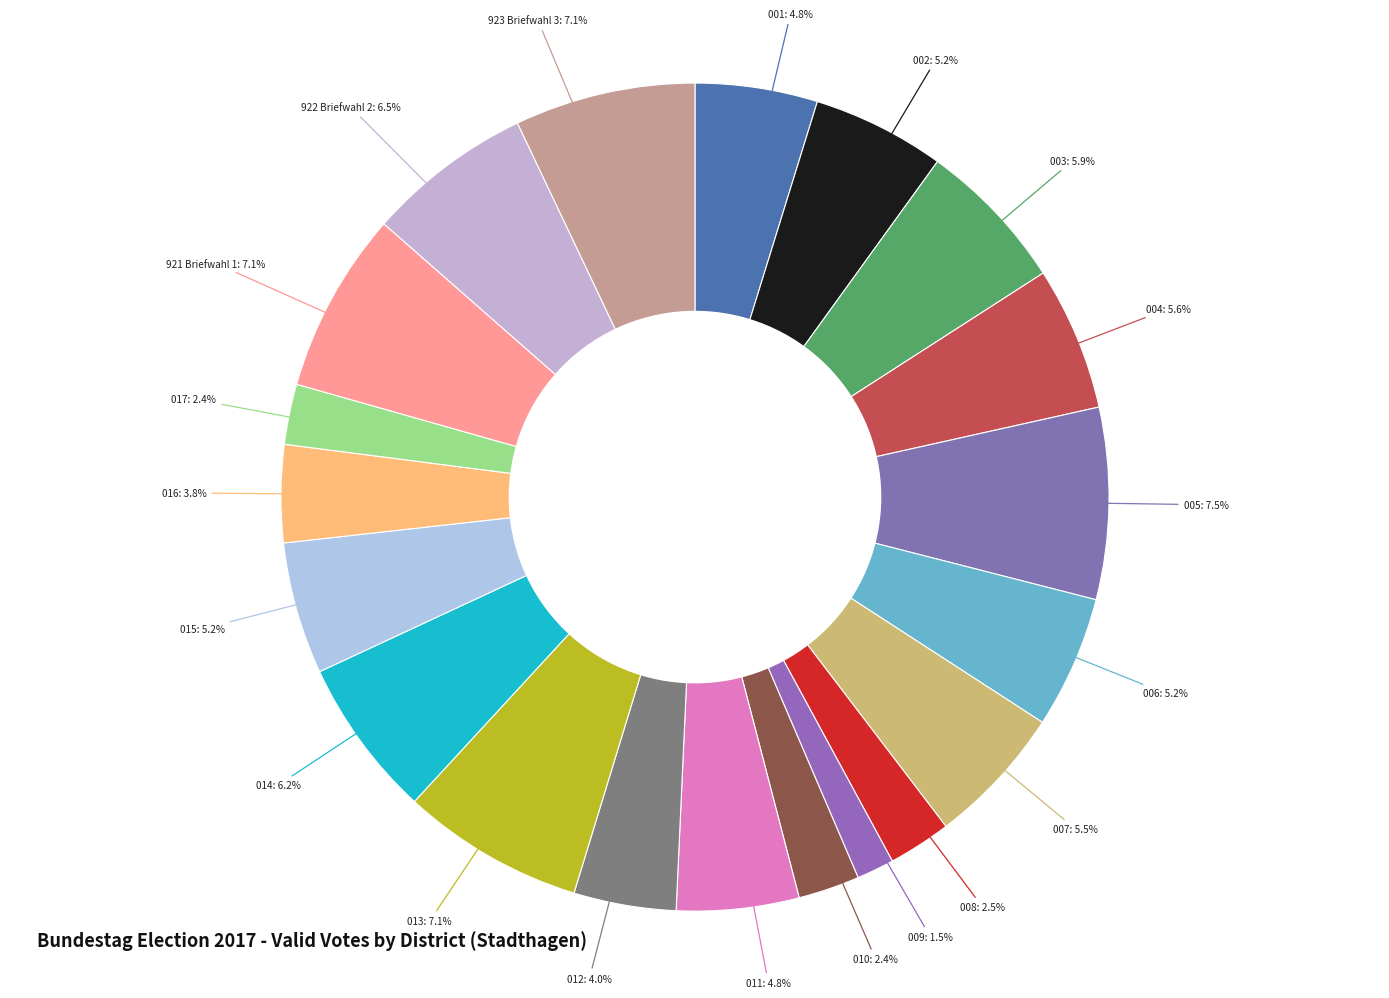

How many segments does this pie chart have?

20